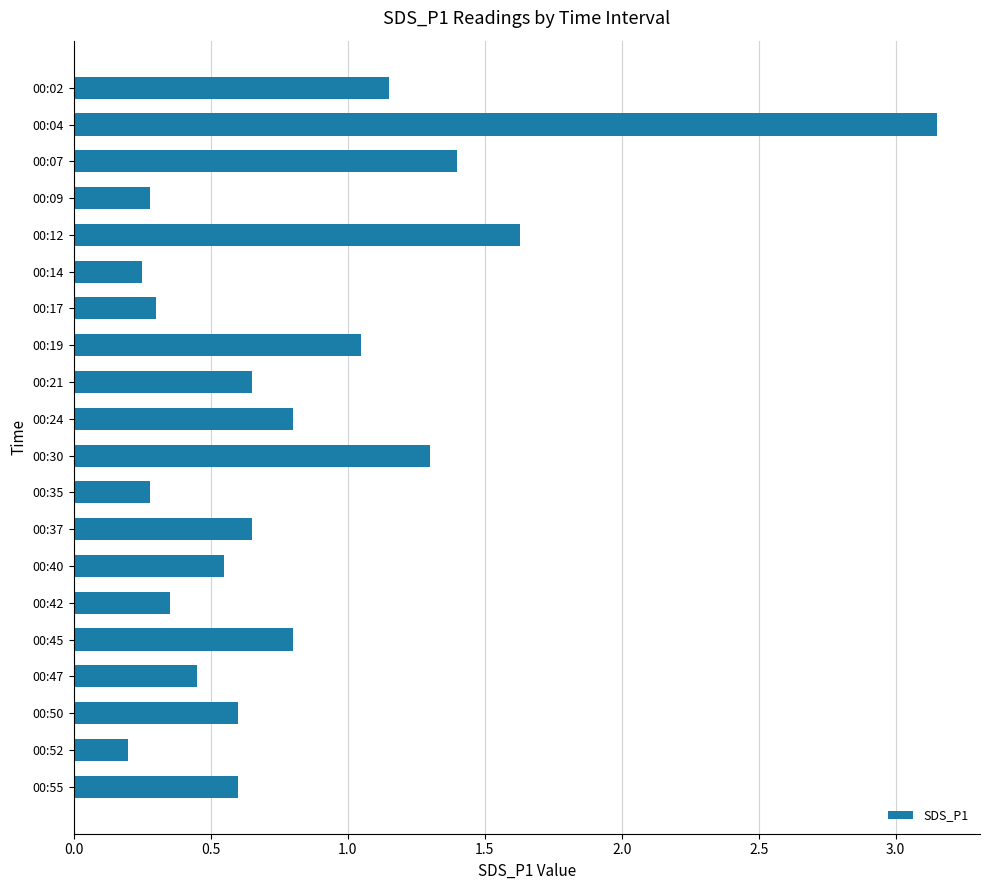

The value at 00:47 is 0.3. True or false?

False